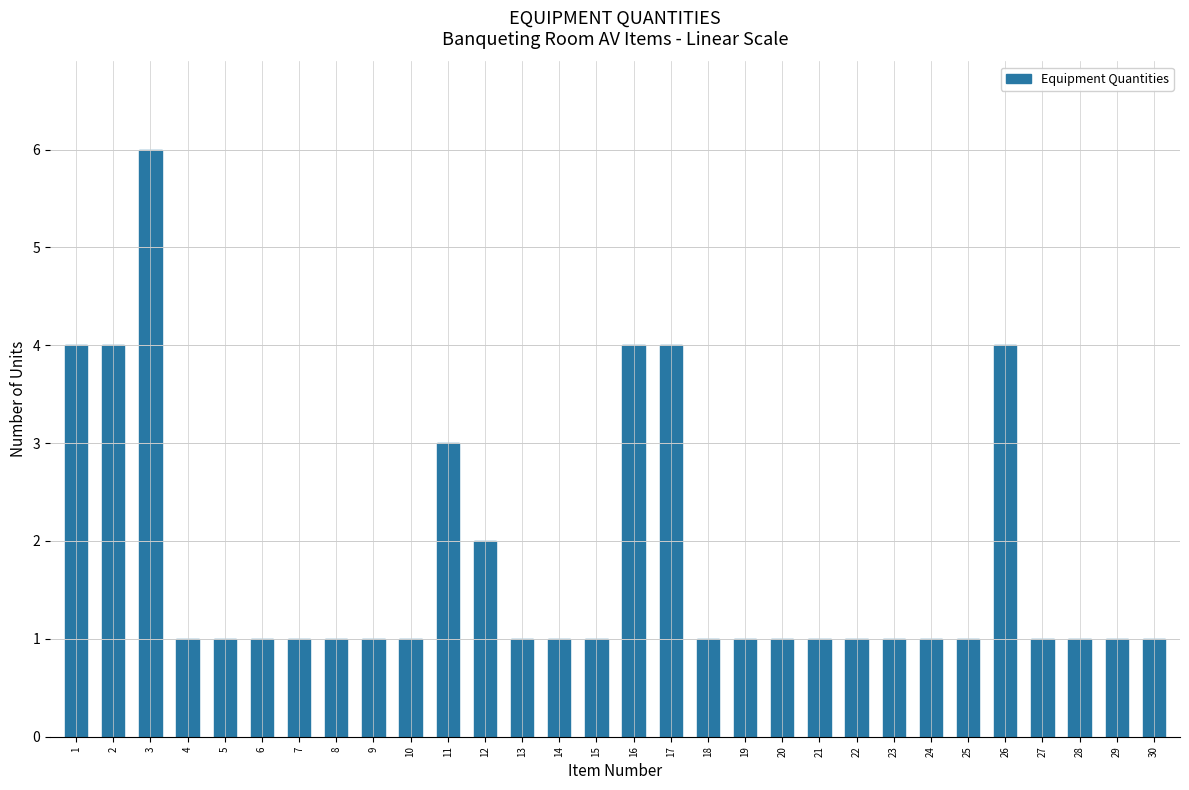

Reading right to left, extract all data points from this chart.

1	1	1	1	4	1	1	1	1	1	1	1	1	4	4	1	1	1	2	3	1	1	1	1	1	1	1	6	4	4